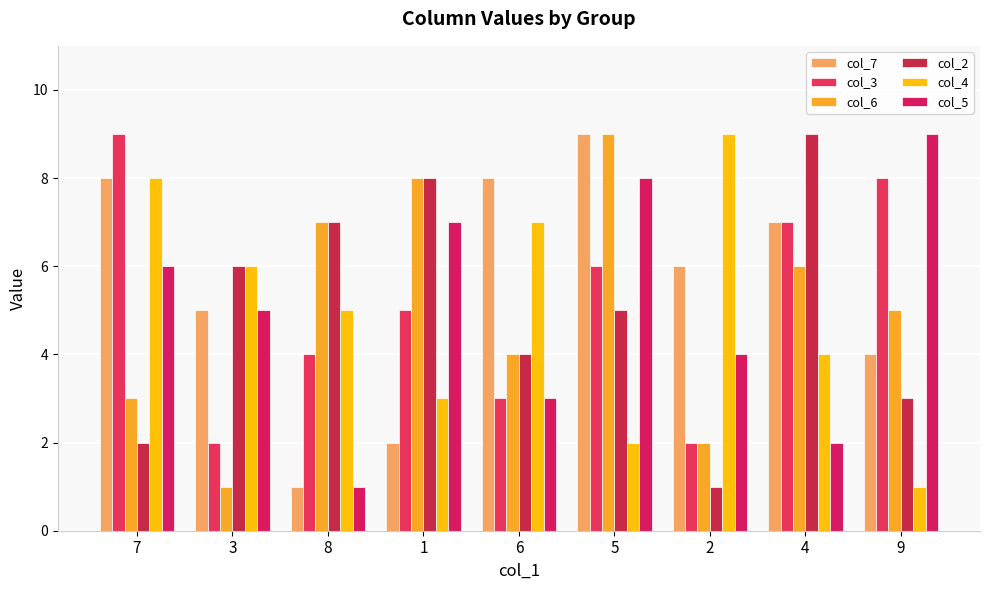

The col_2 series shows 12 at 1. True or false?

False